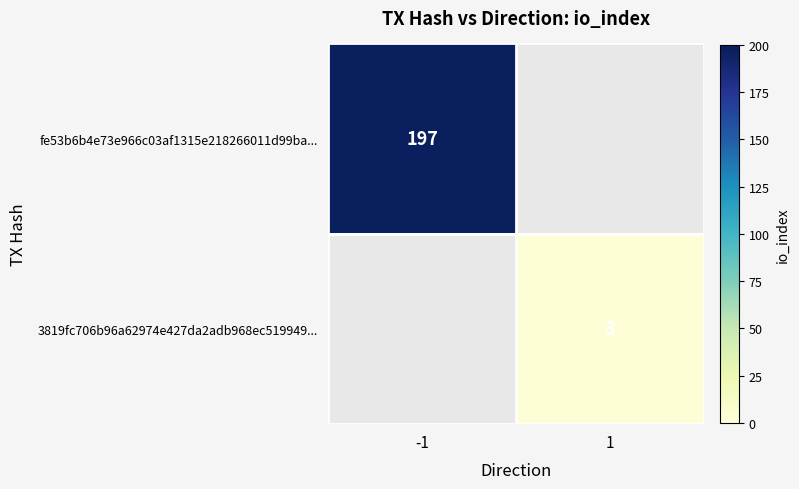

Which has a higher value, 1 or -1?

-1